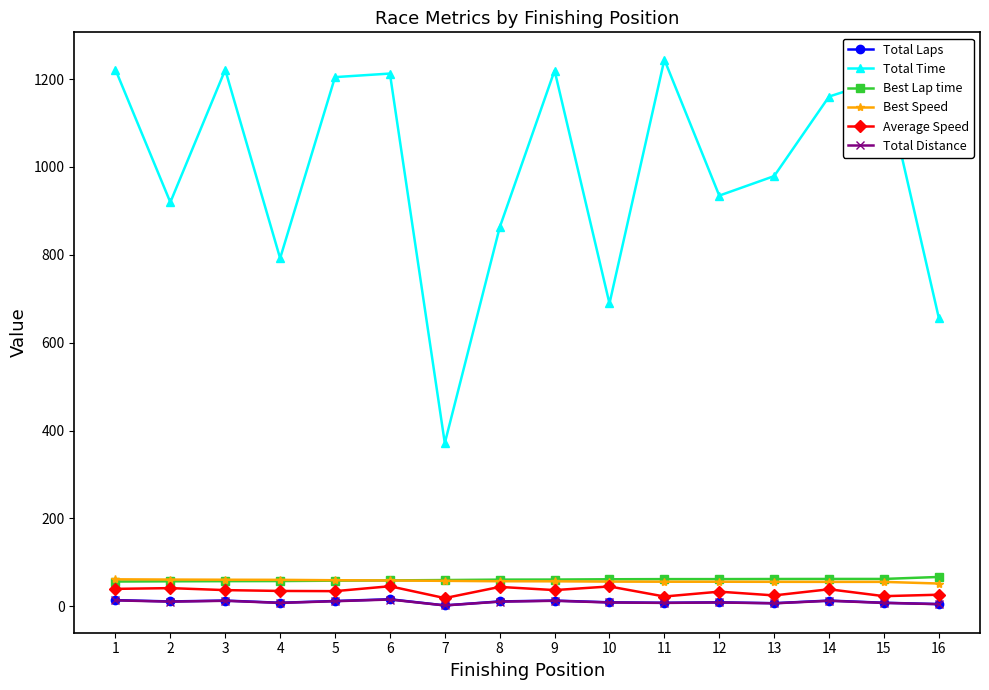

Which series has the largest total across all categories?

Total Time